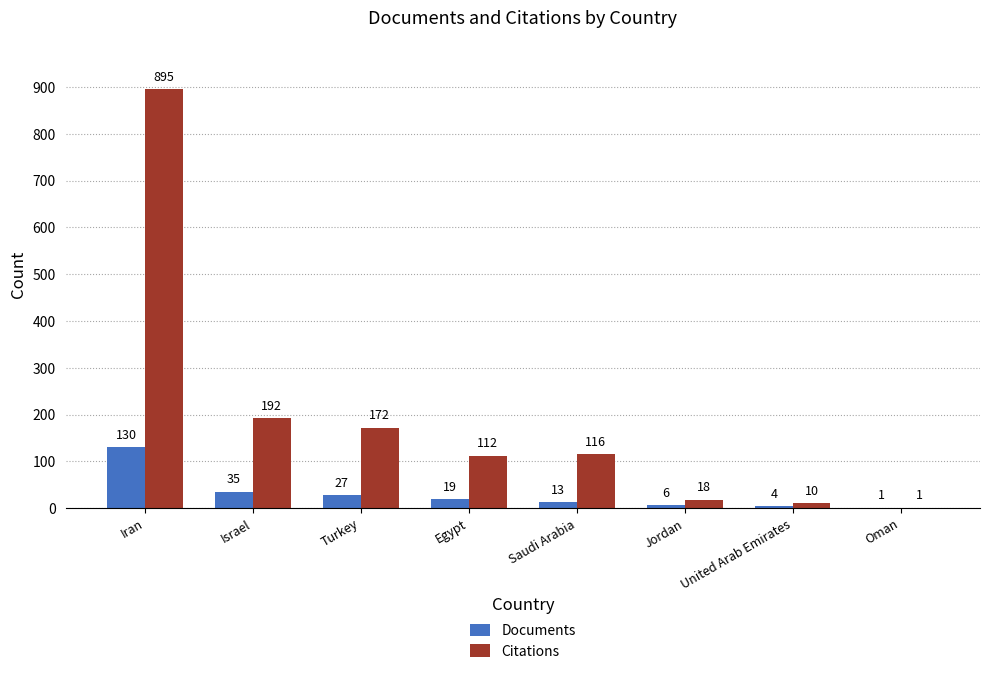

At which label does Documents reach its peak?

Iran